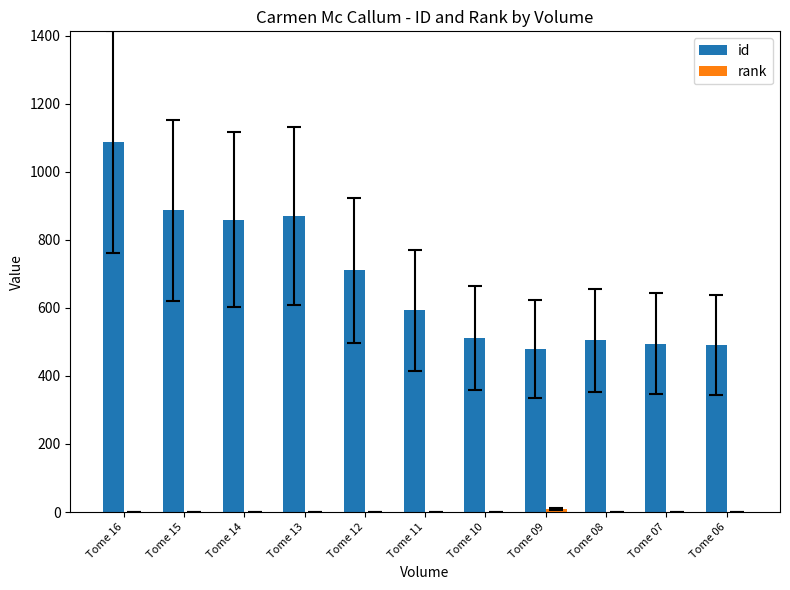

Which series has the widest spread of values?

id